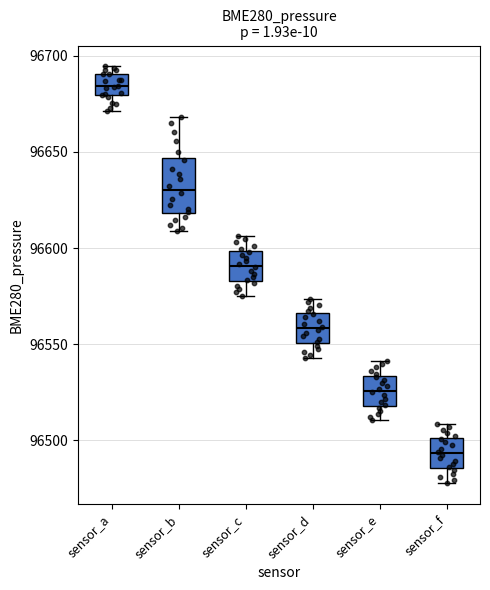

Which box's median line is the highest?

sensor_a